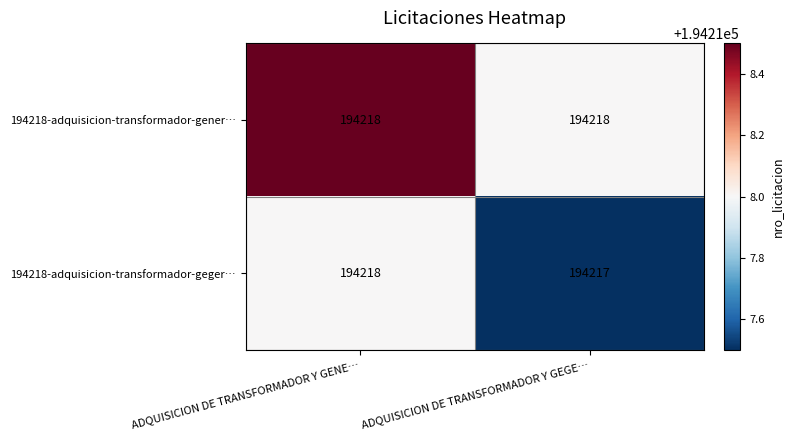

What is the sum of all 194218-adquisicion-transformador-geger… values?

388435